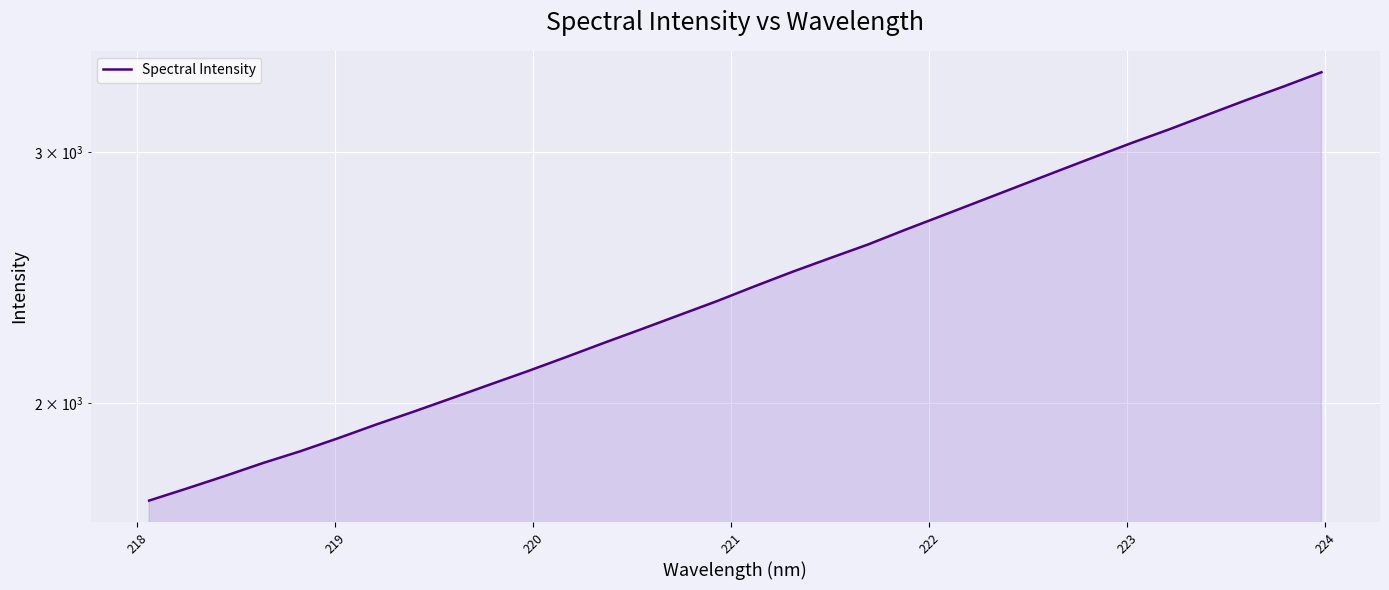

True or false: the data shows 624.9 at 17.

False